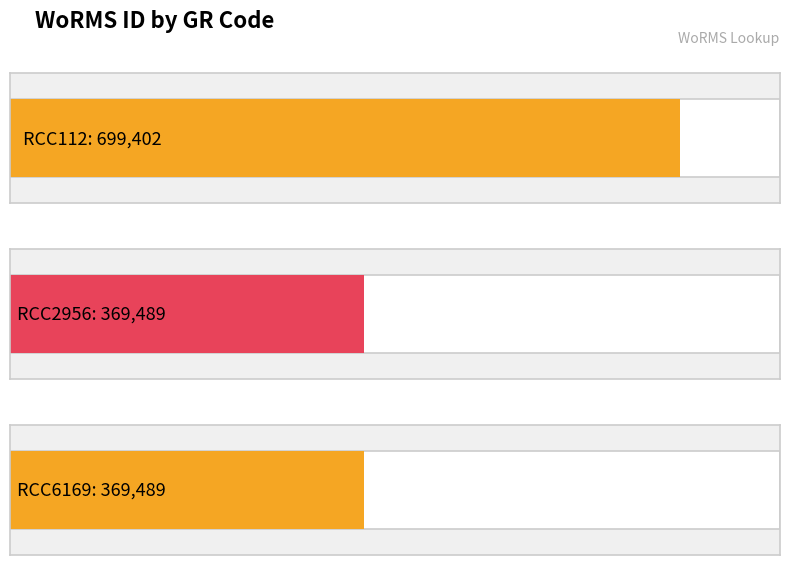

What is the value of the 2nd bar from the left?

369489